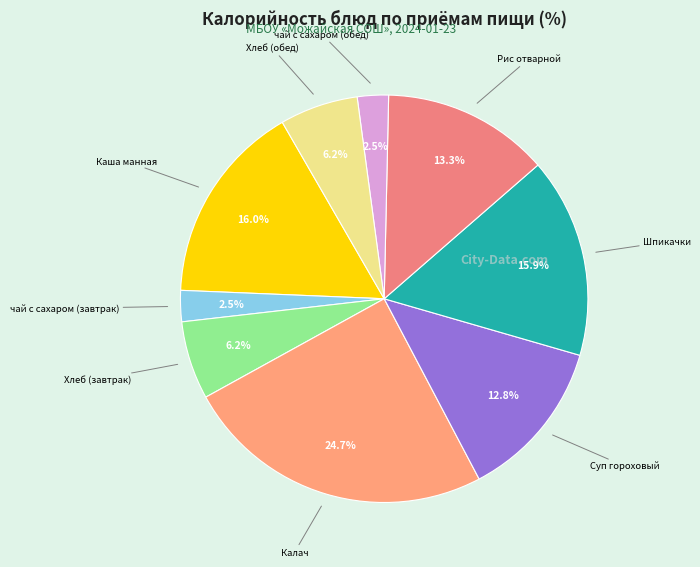

The Хлеб (обед) slice represents 6% of the pie. True or false?

True